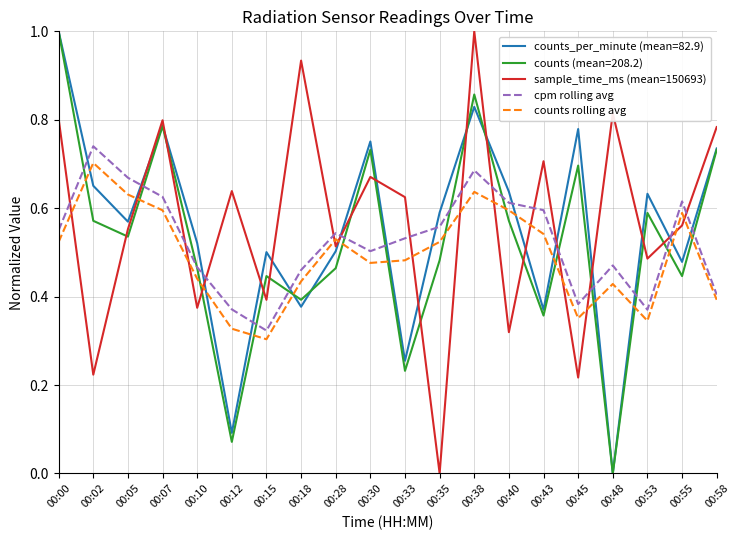

After their last crossing, which series has the higher values: counts (mean=208.2) or counts rolling avg?

counts (mean=208.2)